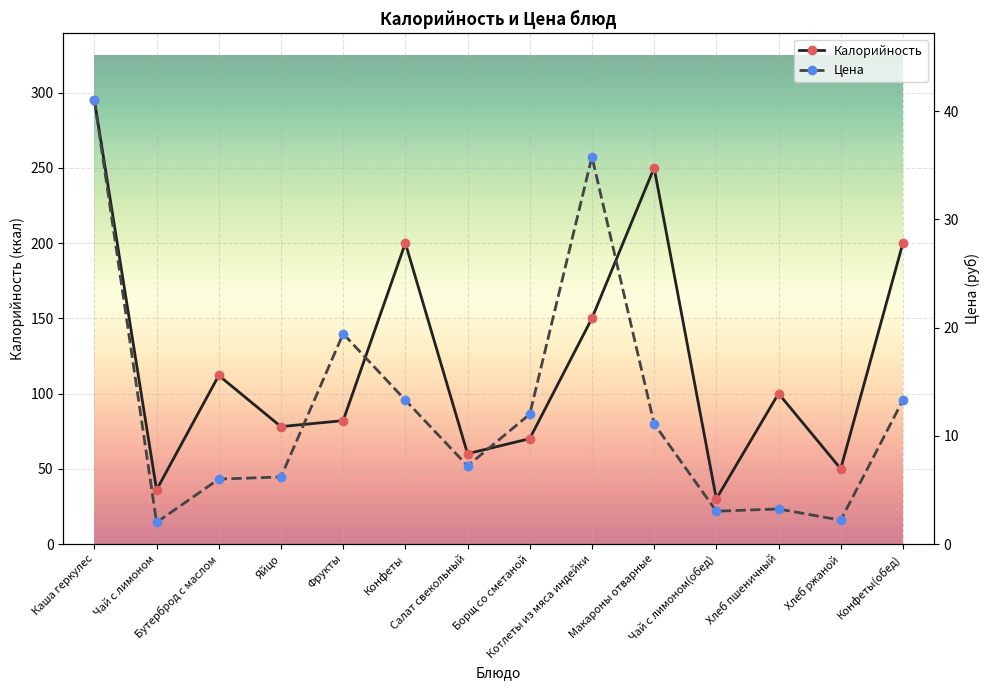

What is the difference between the highest and lowest values at Макароны отварные?

238.9